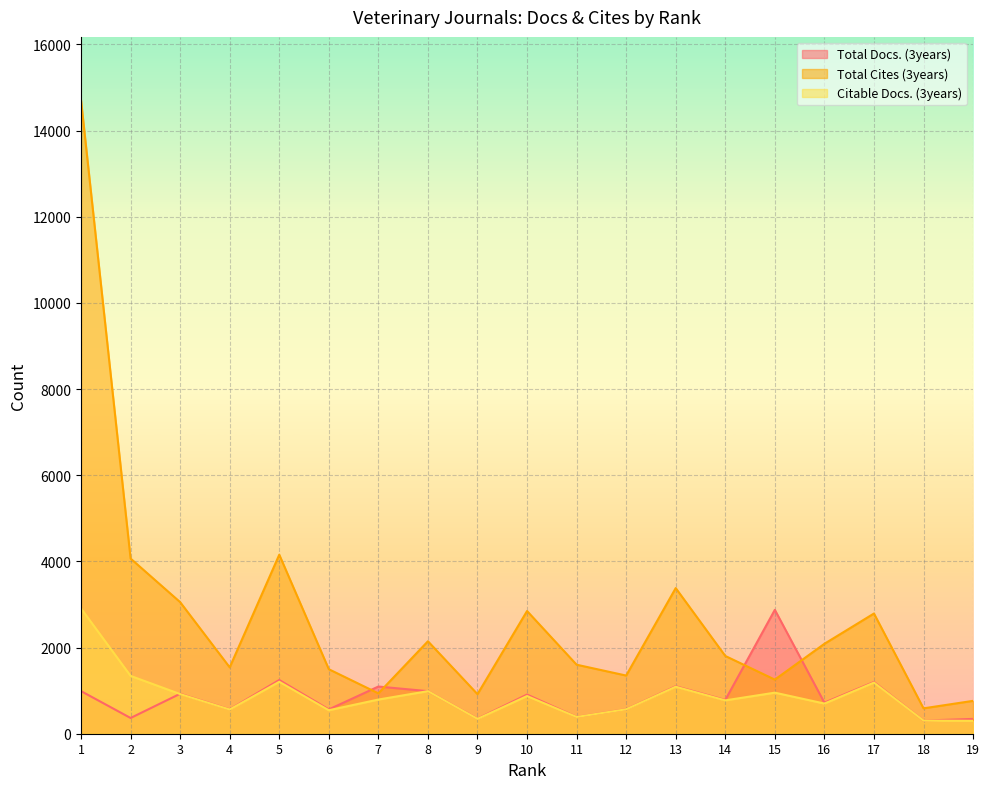

True or false: Citable Docs. (3years) and Total Cites (3years) cross at least once.

False